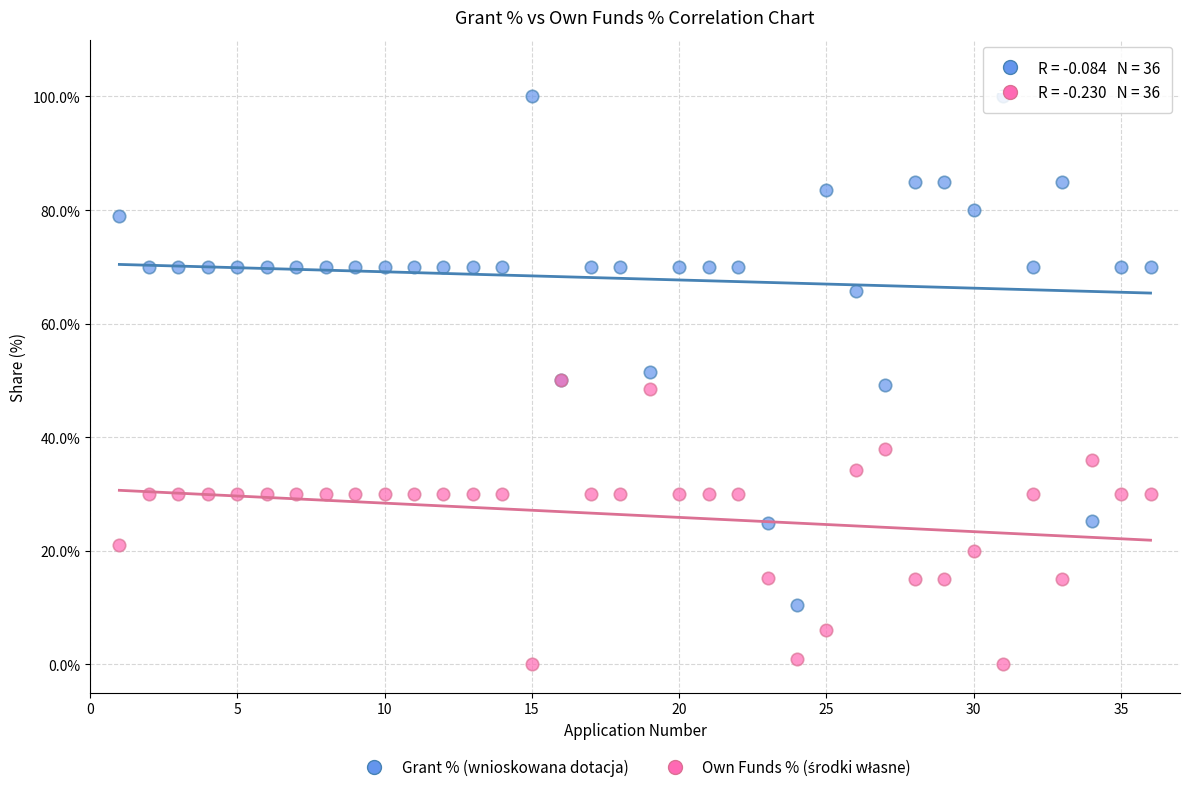

In the Grant % (wnioskowana dotacja) series, what Y value is closest to 55?

51.5